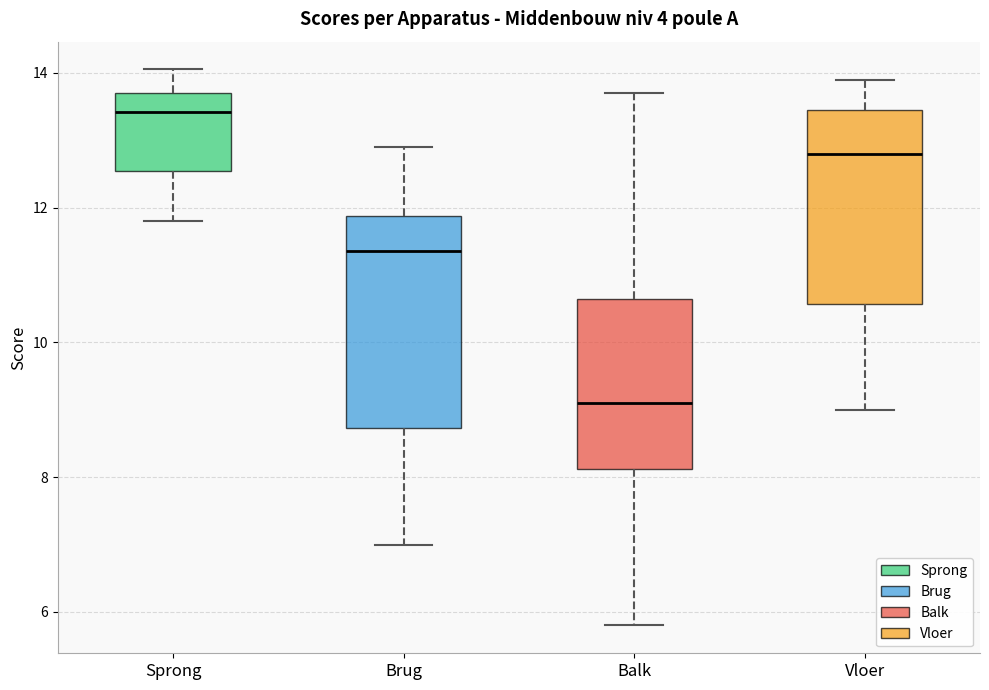

Comparing the boxes themselves (not the whiskers), which one is the tallest?

Brug